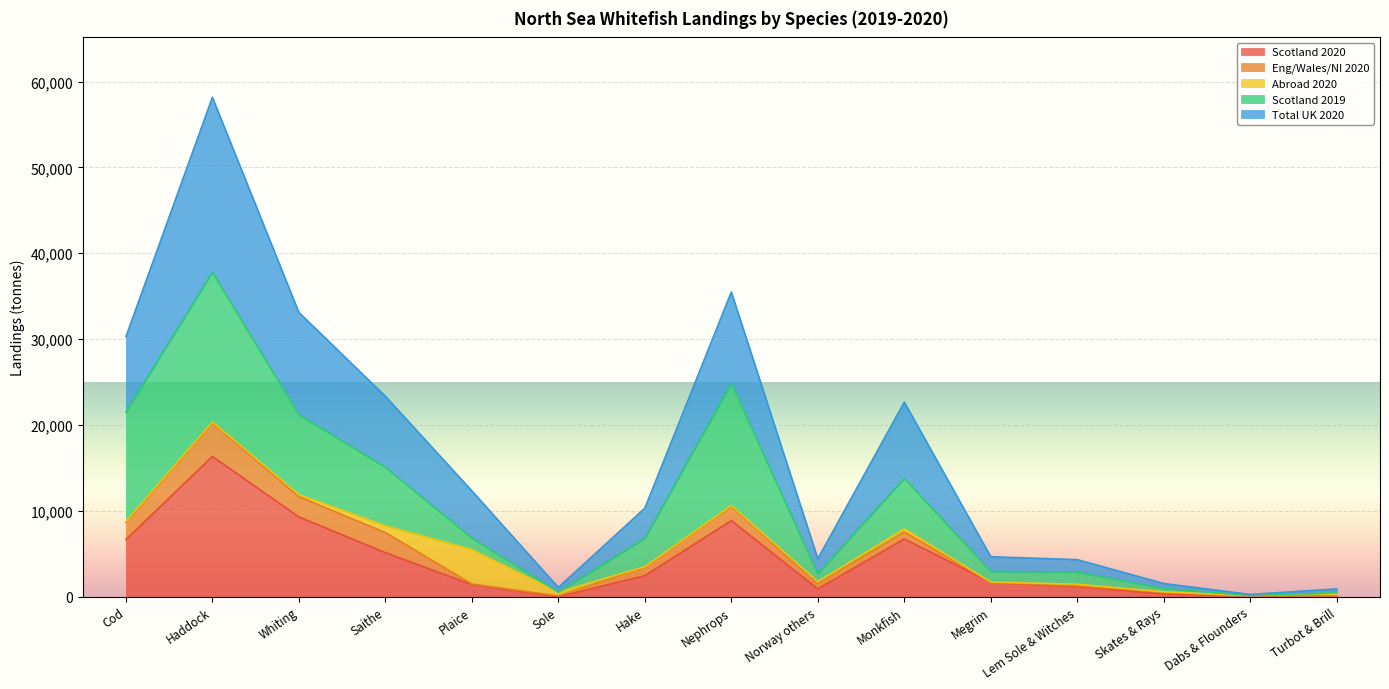

What is the maximum value for Scotland 2020?

16338.8